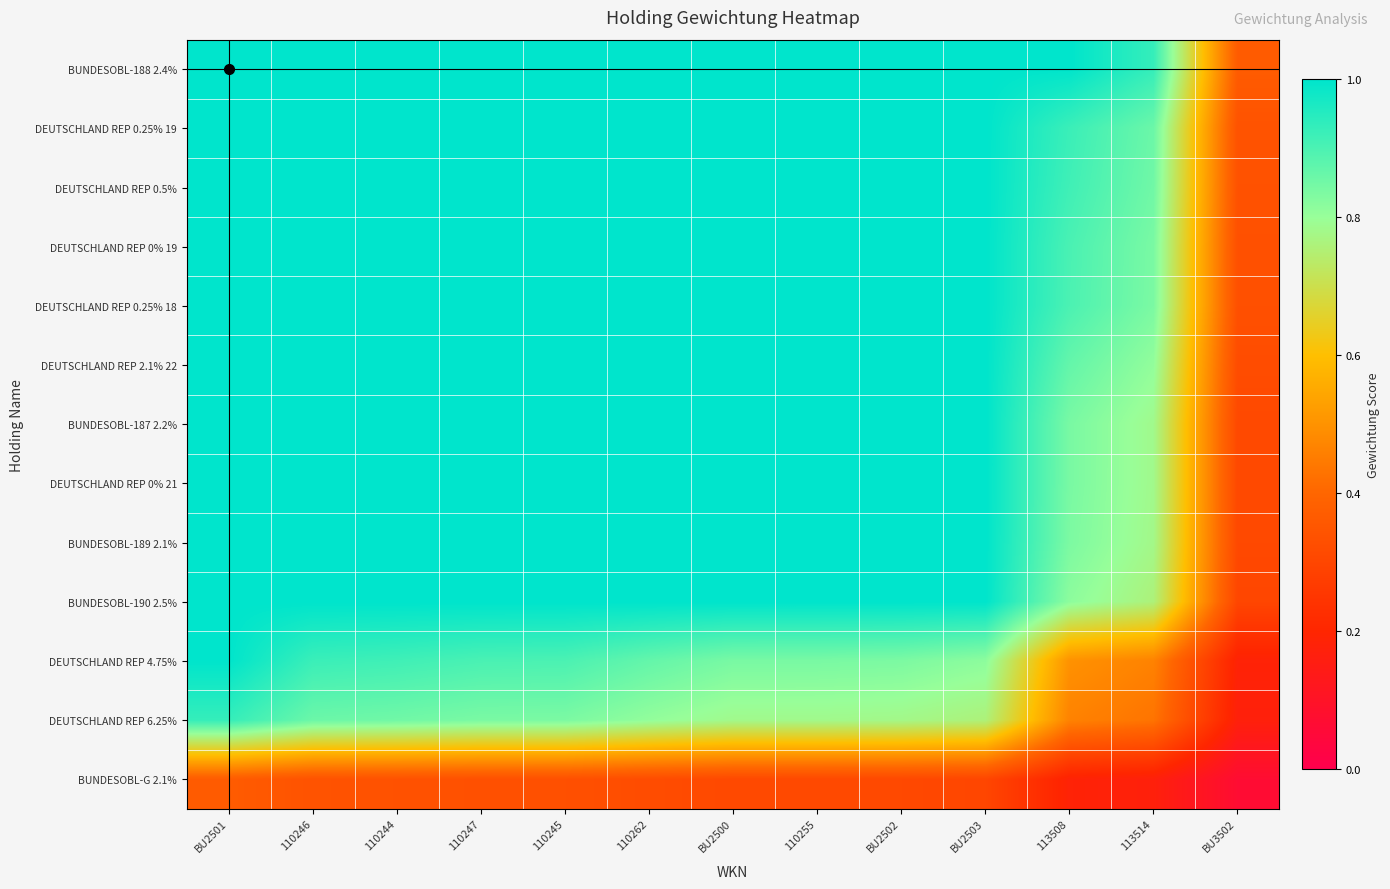

Which category has the highest value across all series?

BU2501